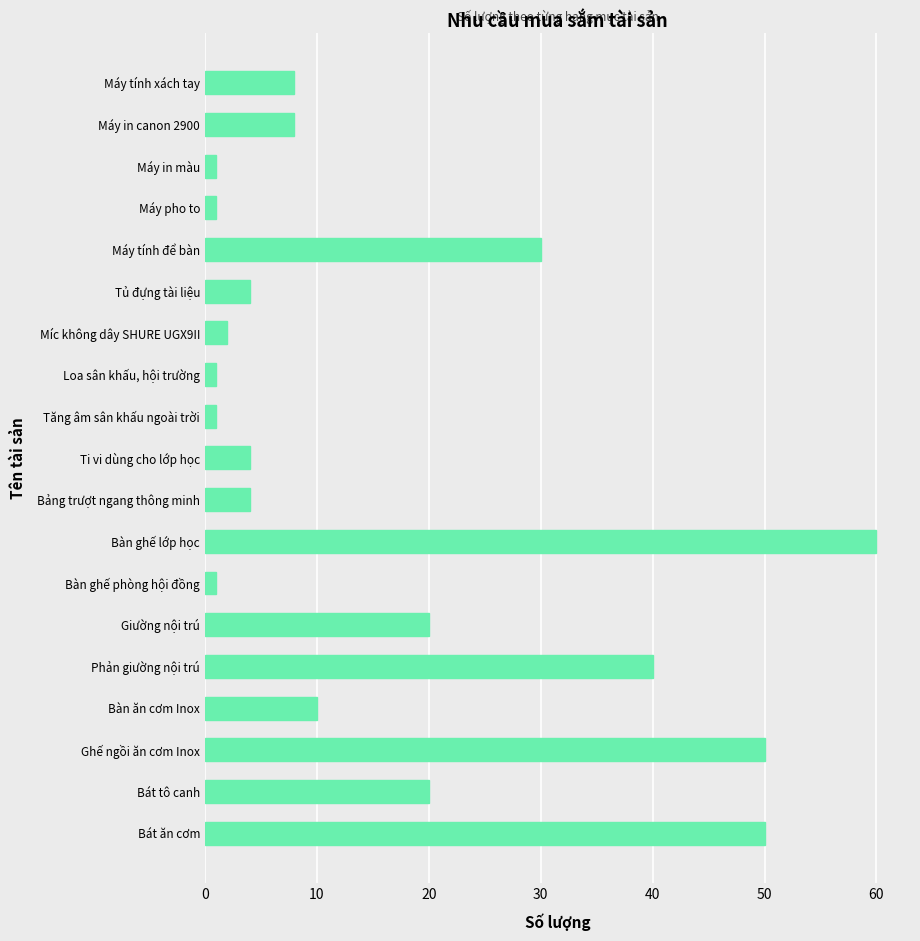

What is the label of the 8th bar from the bottom?

Bàn ghế lớp học